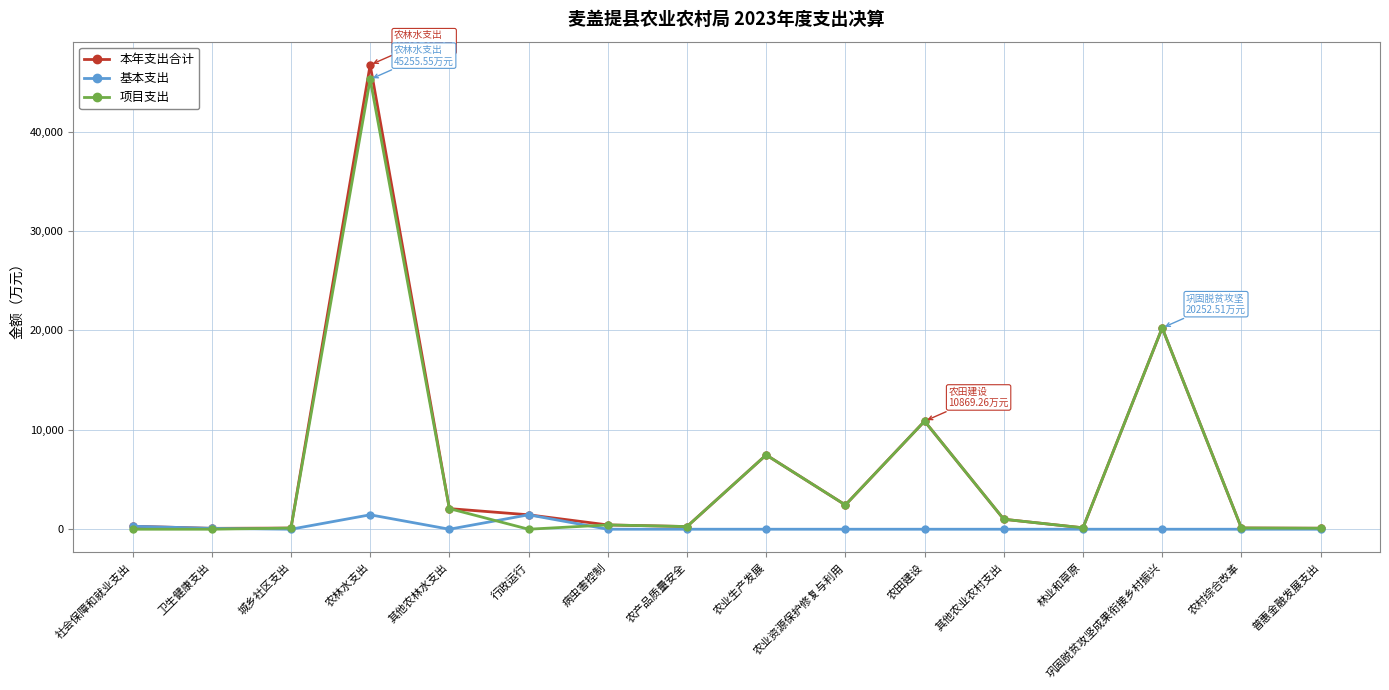

The value of 项目支出 at 农业资源保护修复与利用 is 2439.7. True or false?

True